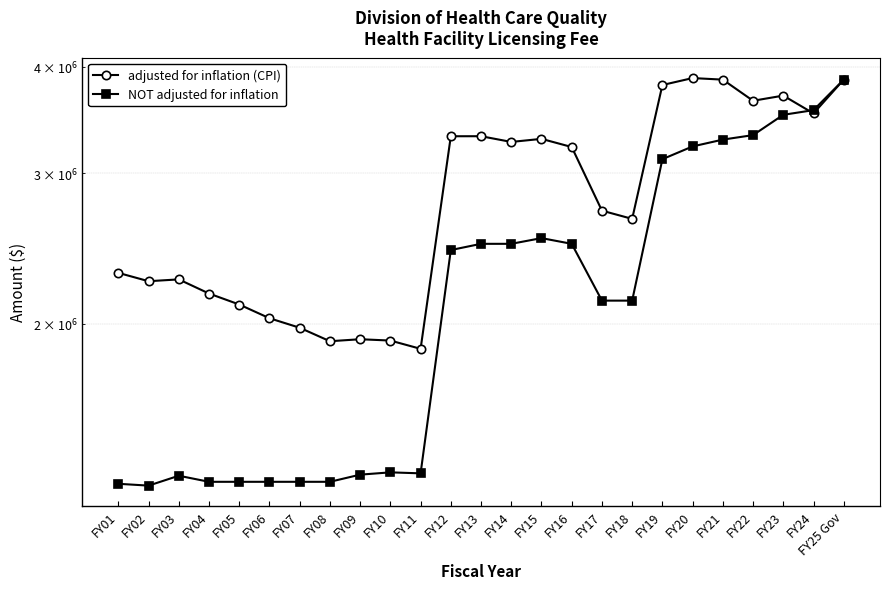

Reading right to left, extract all data points from this chart.

adjusted for inflation (CPI): FY25 Gov=3865279	FY24=3528309	FY23=3701922	FY22=3650753	FY21=3865090	FY20=3881532	FY19=3809340	FY18=2654001	FY17=2713495	FY16=3222123	FY15=3293934	FY14=3266740	FY13=3317569	FY12=3317233	FY11=1868586	FY10=1910756	FY09=1917658	FY08=1907294	FY07=1978050	FY06=2029457	FY05=2106122	FY04=2169402	FY03=2253910	FY02=2242862	FY01=2293892
NOT adjusted for inflation: FY25 Gov=3865279	FY24=3559500	FY23=3514962	FY22=3327459	FY21=3287324	FY20=3227432	FY19=3118125	FY18=2128302	FY17=2128302	FY16=2481081	FY15=2519635	FY14=2481081	FY13=2481081	FY12=2439711	FY11=1335072	FY10=1338646	FY09=1330387	FY08=1304922	FY07=1304922	FY06=1304922	FY05=1304922	FY04=1304922	FY03=1326495	FY02=1291540	FY01=1297942